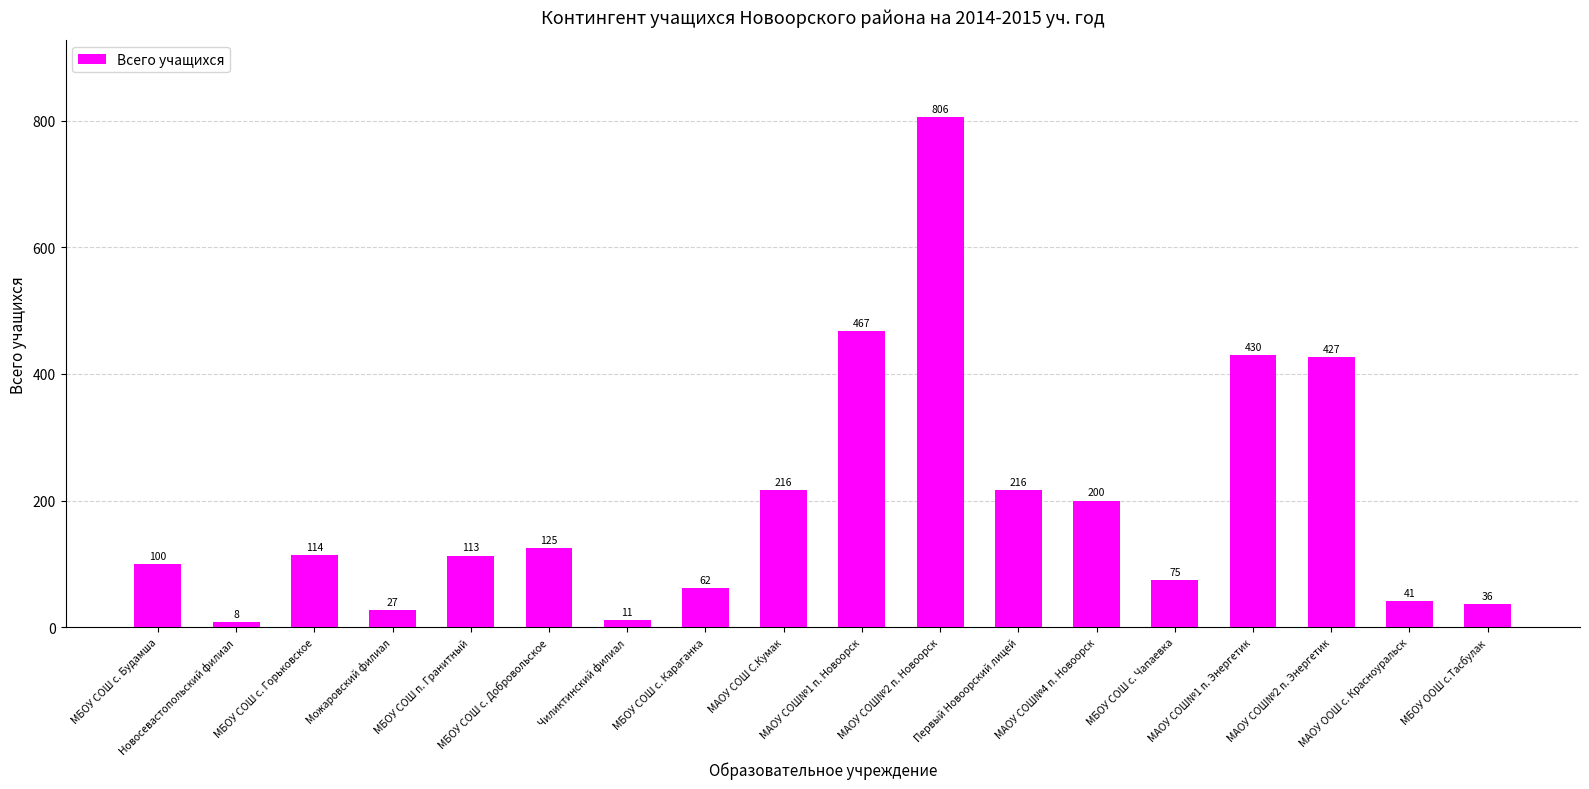

Count the number of data series in this chart.

1